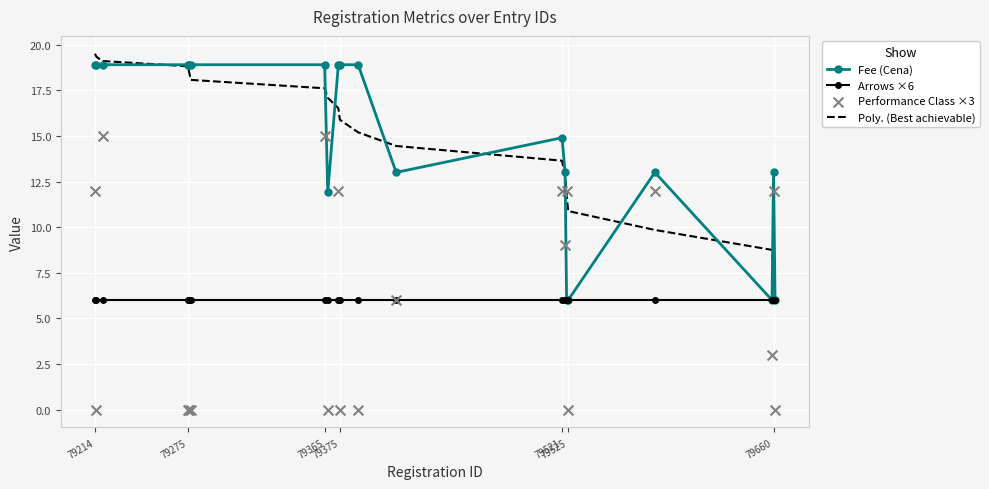

Which series has the largest total across all categories?

Poly. (Best achievable)